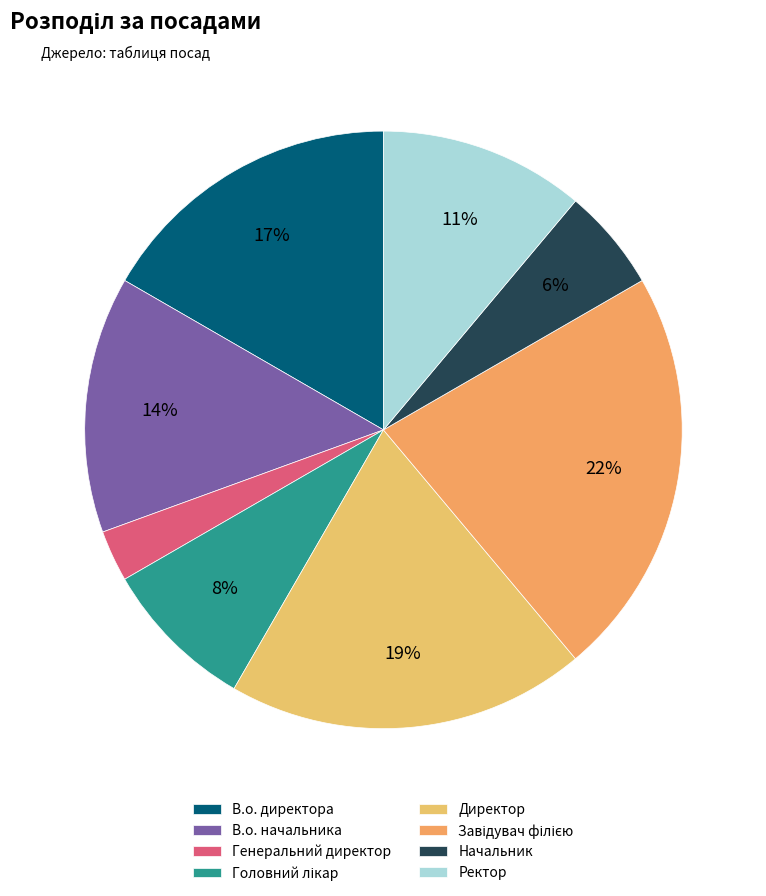

Does any single category account for the majority?

No